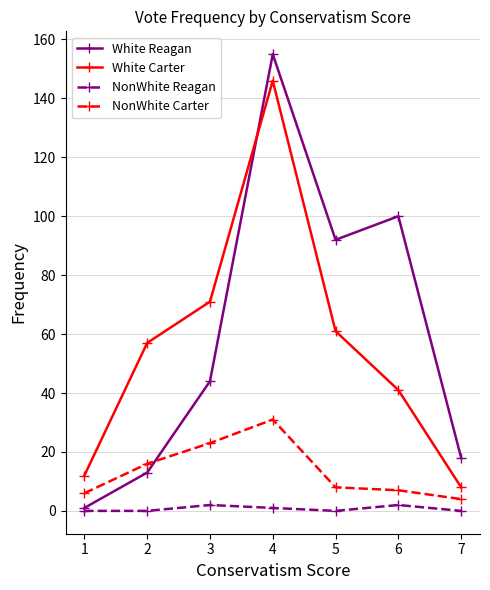

What is the approximate value of White Carter at 4, to the nearest 50?

150